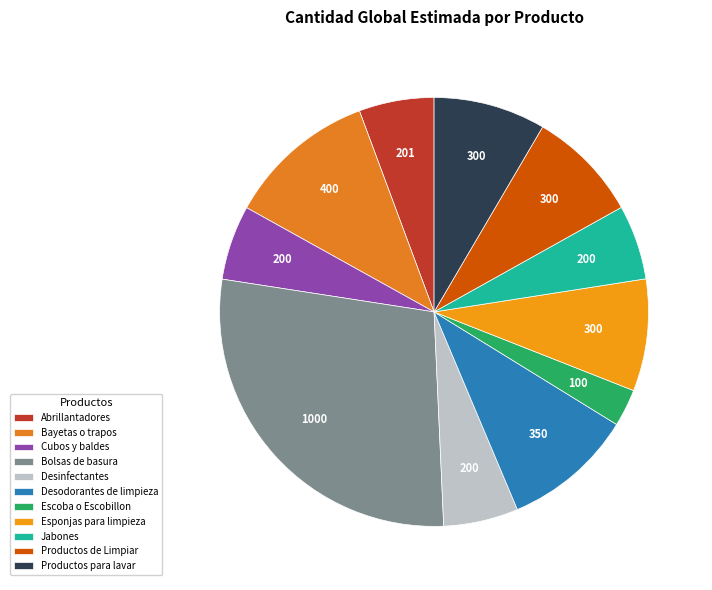

Does Cubos y baldes account for over 50% of the chart?

No